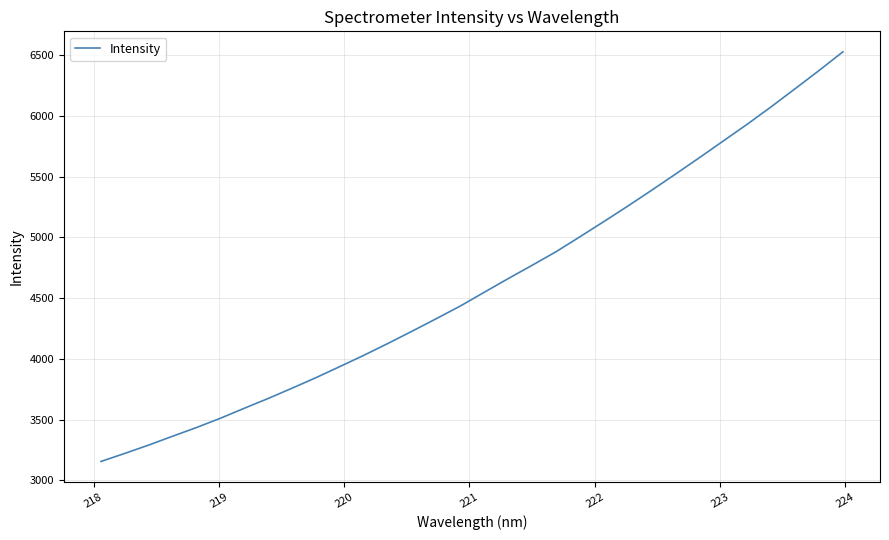

What is the sum of all values?

147723.4